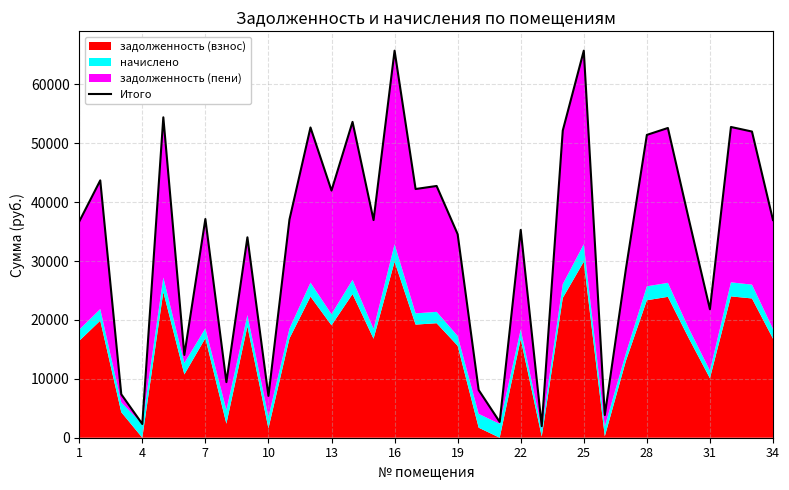

True or false: the data shows 9268.5 at 16.

False